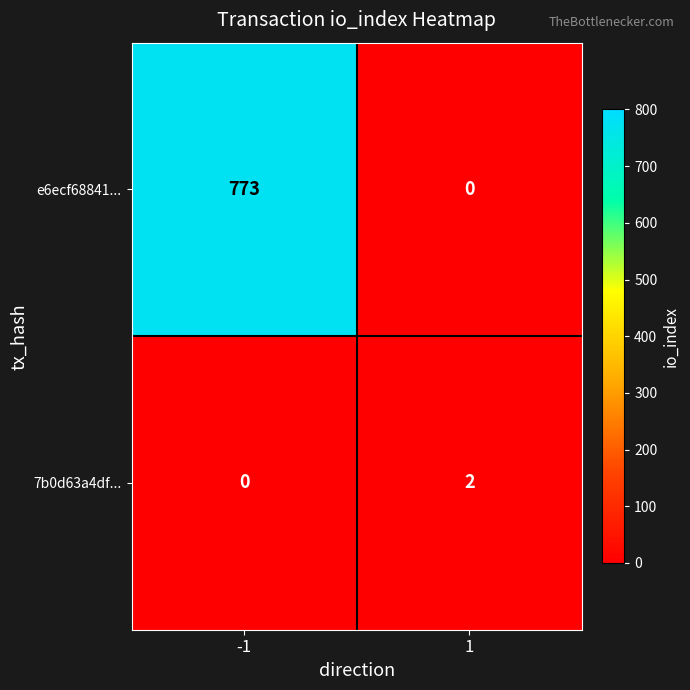

The 7b0d63a4df... series shows 0 at -1. True or false?

True